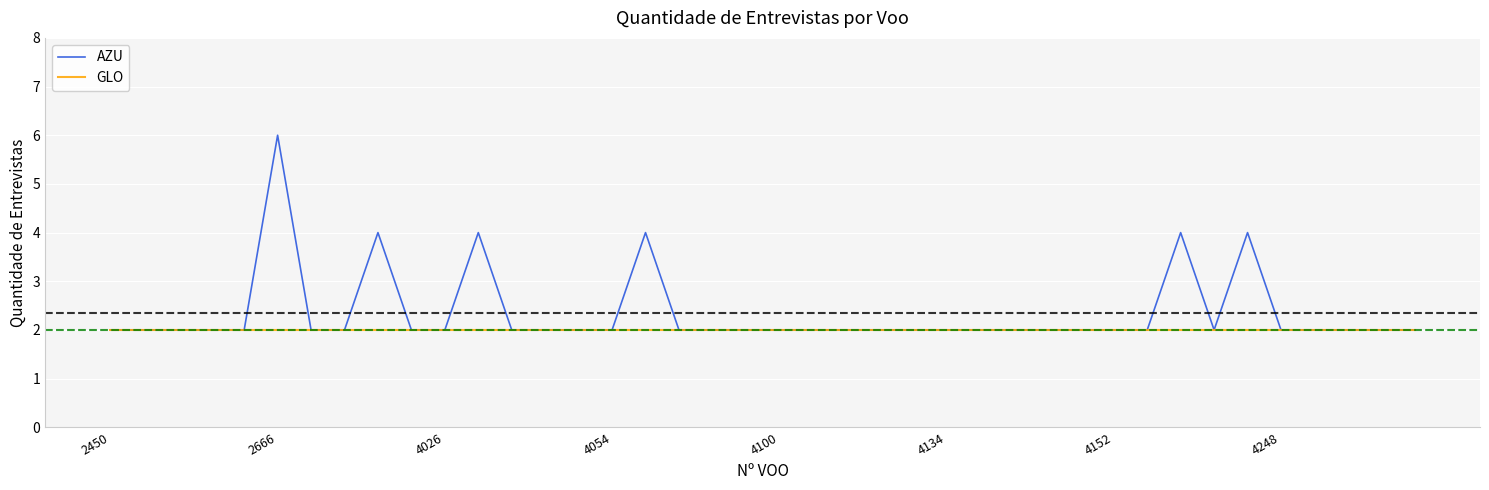

What is the highest value of the AZU series?

6